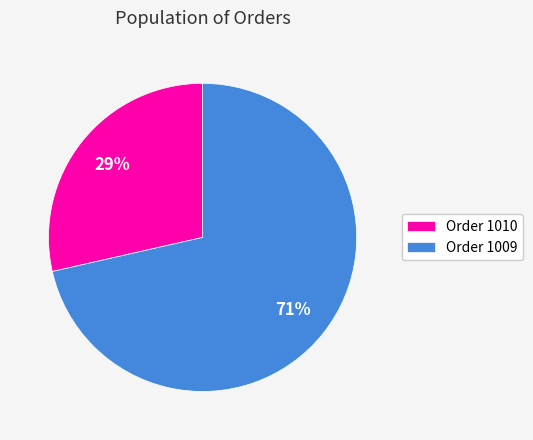

Which category accounts for the majority?

Order 1009